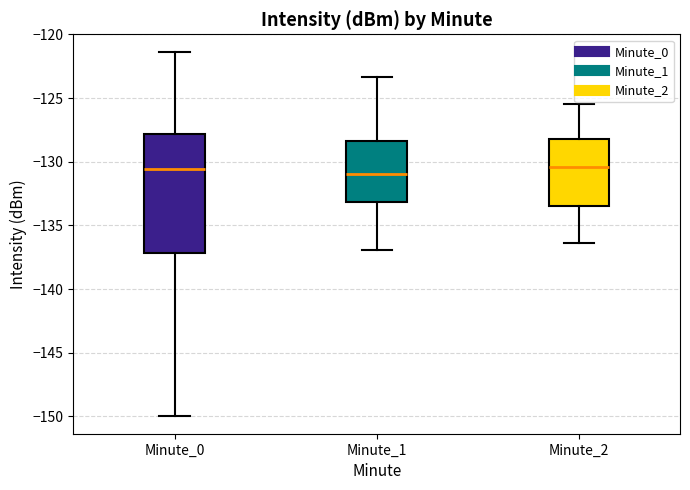

Reading left to right, read every box against the y-axis: the position of its median line, the range the box covers, and the ends of its whiskers. The values are not printed on the chart, so give them approximately, as read against the axis.

Minute_0: median -130.5, box -137.0 to -128.0, whiskers -150.0 to -121.5
Minute_1: median -131.0, box -133.0 to -128.5, whiskers -137.0 to -123.5
Minute_2: median -130.5, box -133.5 to -128.0, whiskers -136.5 to -125.5